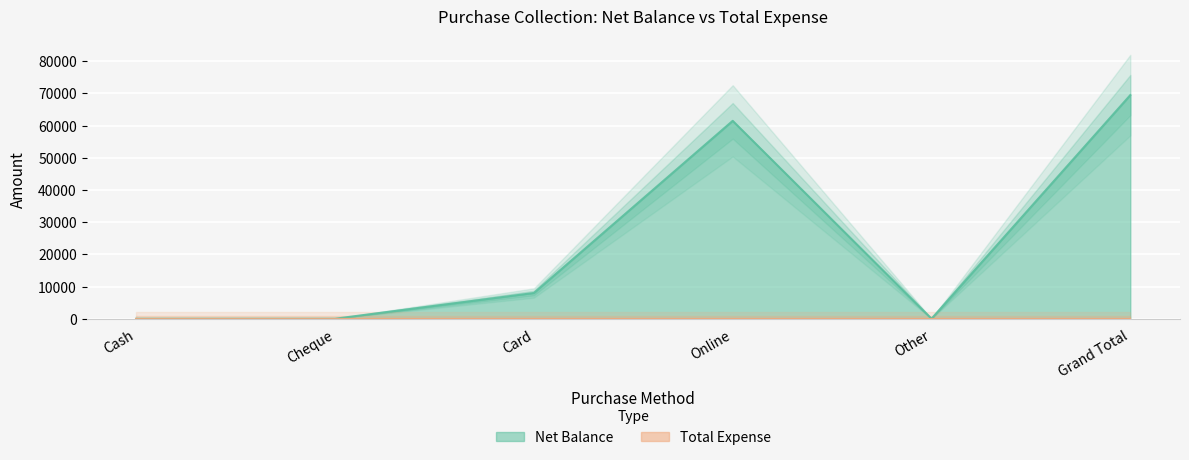

How many values are between 0 and 61500?

5